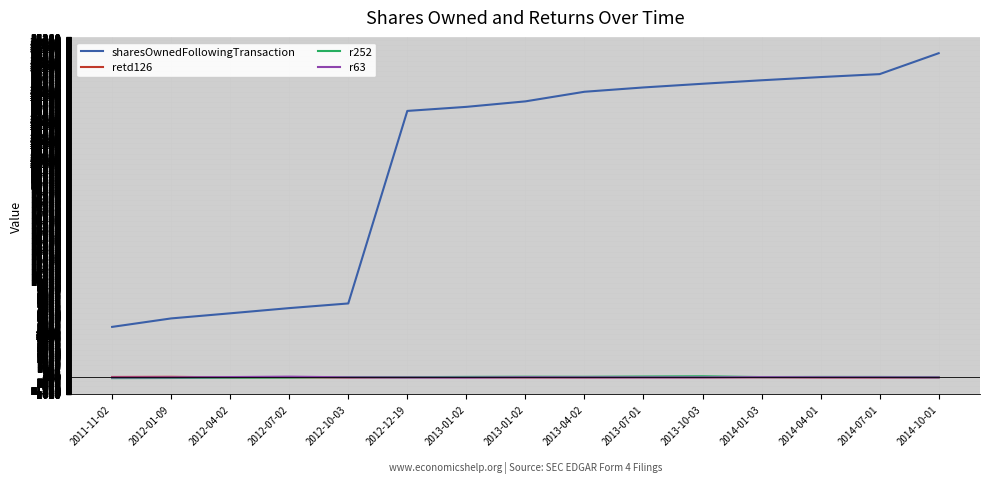

What is the total value across all series at 2013-01-02?

28153